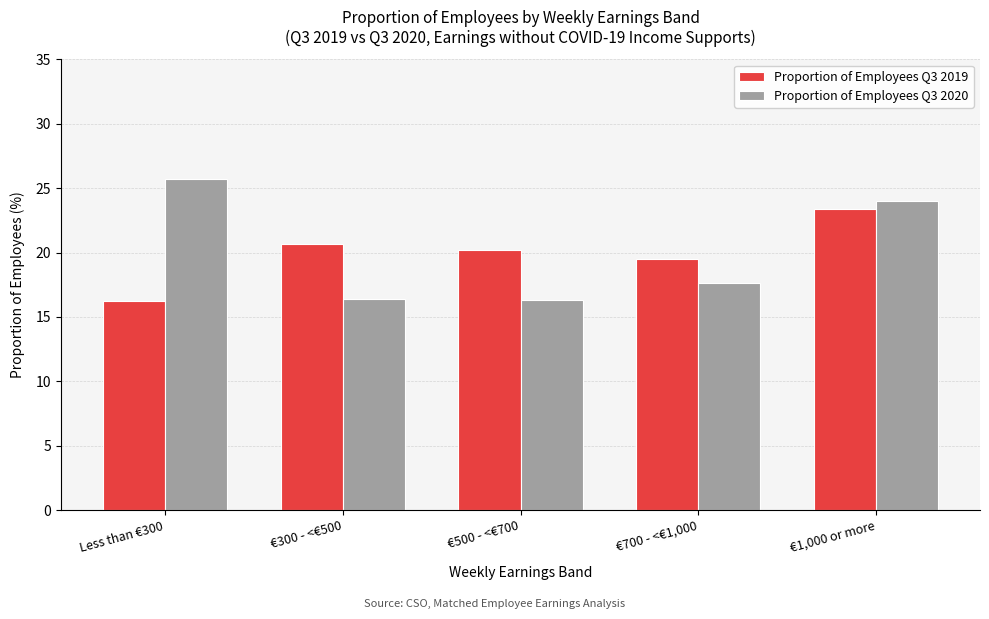

The value of Proportion of Employees Q3 2019 at €1,000 or more is 23.4. True or false?

True